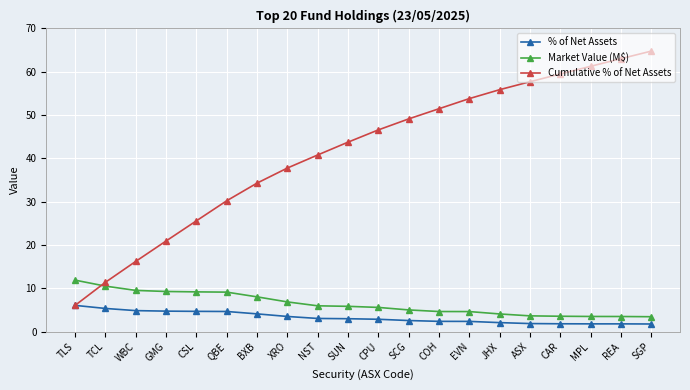

Which series has the largest range (max minus min)?

Cumulative % of Net Assets